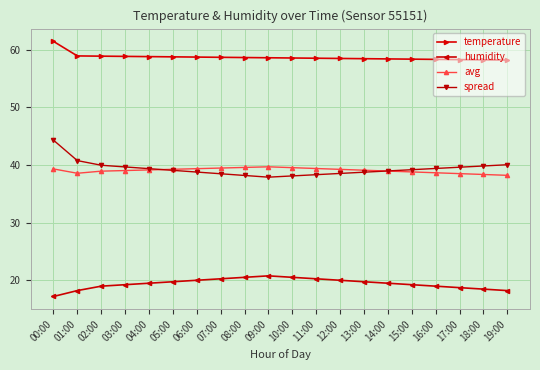

What value does the humidity series have at 05:00?

19.7